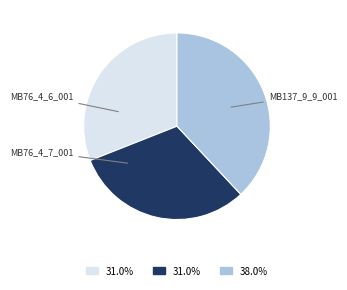

Approximately how many times larger is the value at MB76_4_6_001 compared to MB137_9_9_001?

0.8